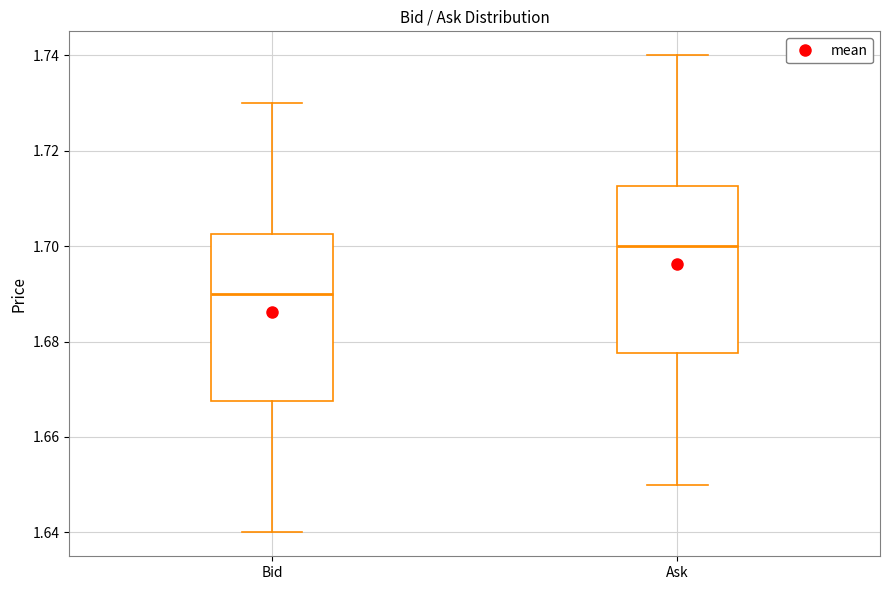

Where does the upper whisker of the box for Ask end on the y-axis? The values are not printed on the chart, so give them approximately, as read against the axis.

1.740